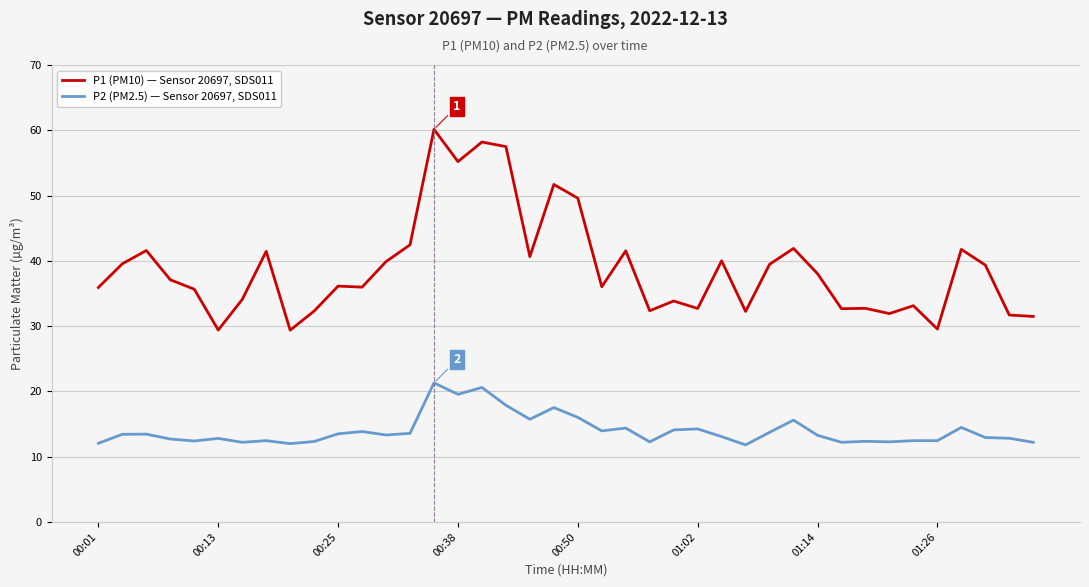

What is the minimum value shown in the chart?

11.8